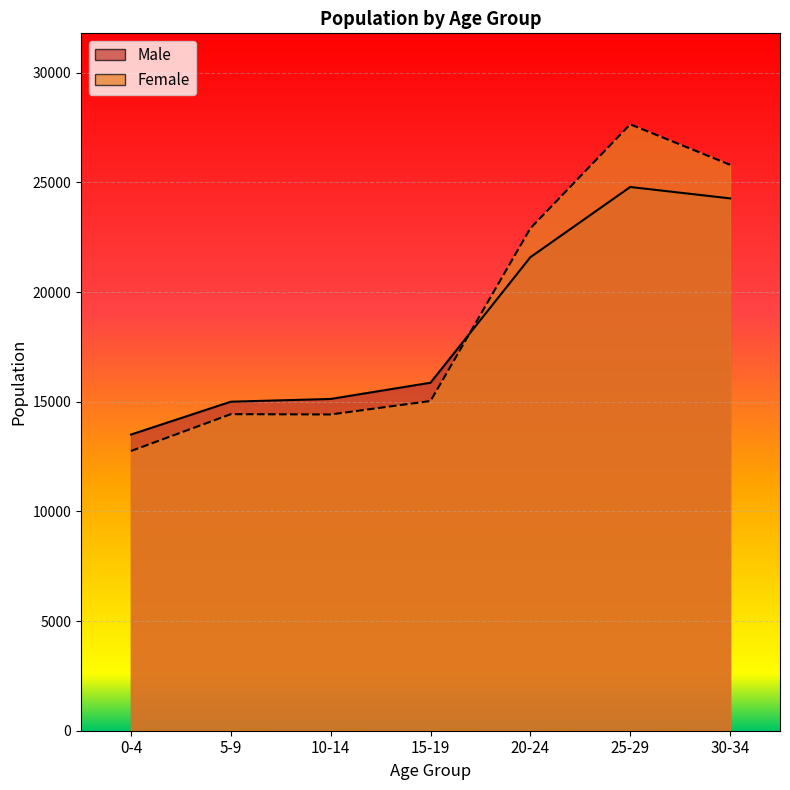

After their last crossing, which series has the higher values: Female or Male?

Female